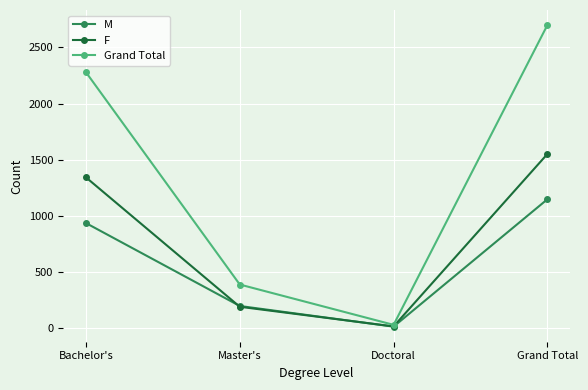

What is the greatest value displayed?

2699